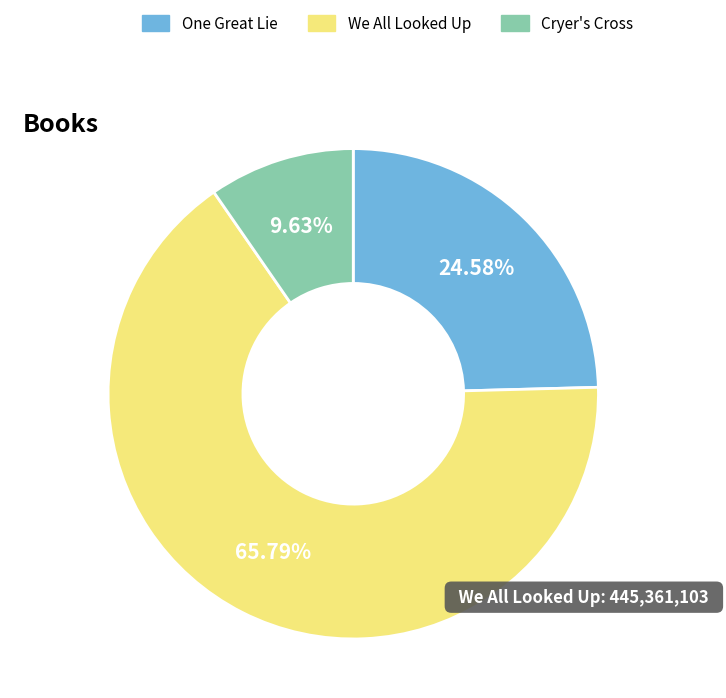

Which has a higher value, Cryer's Cross or We All Looked Up?

We All Looked Up